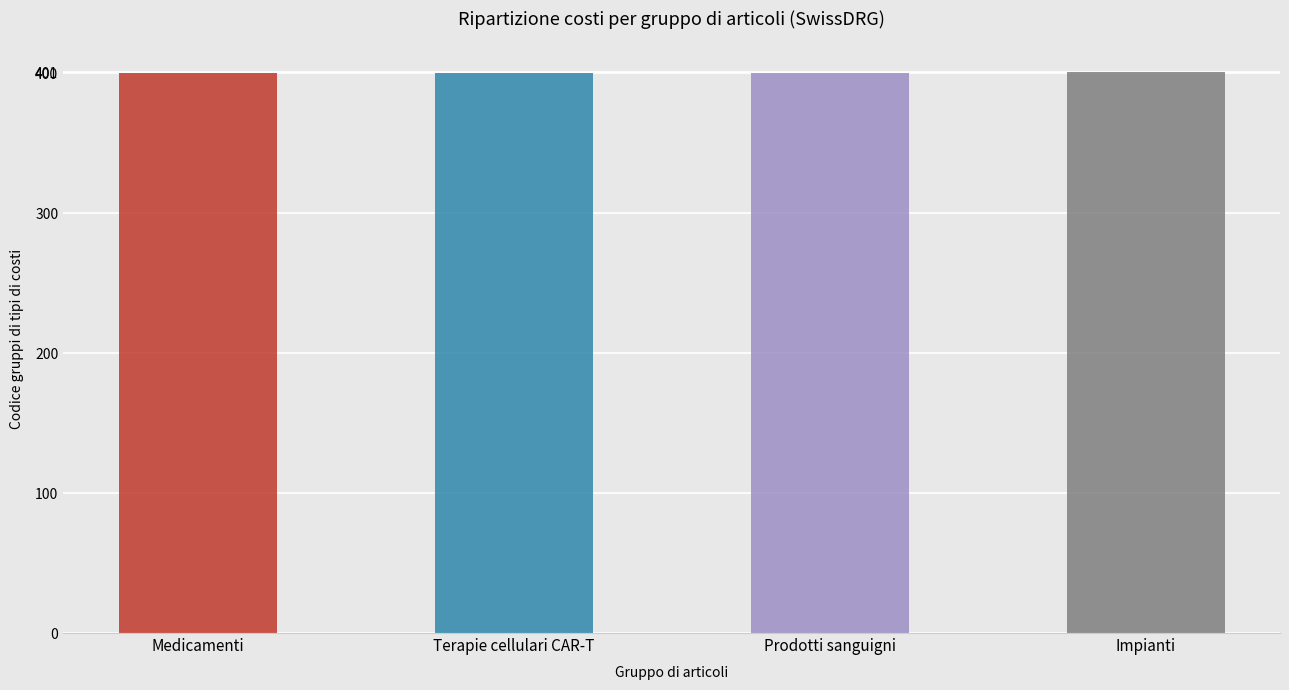

Where is the data nearest to the value 400?

Medicamenti